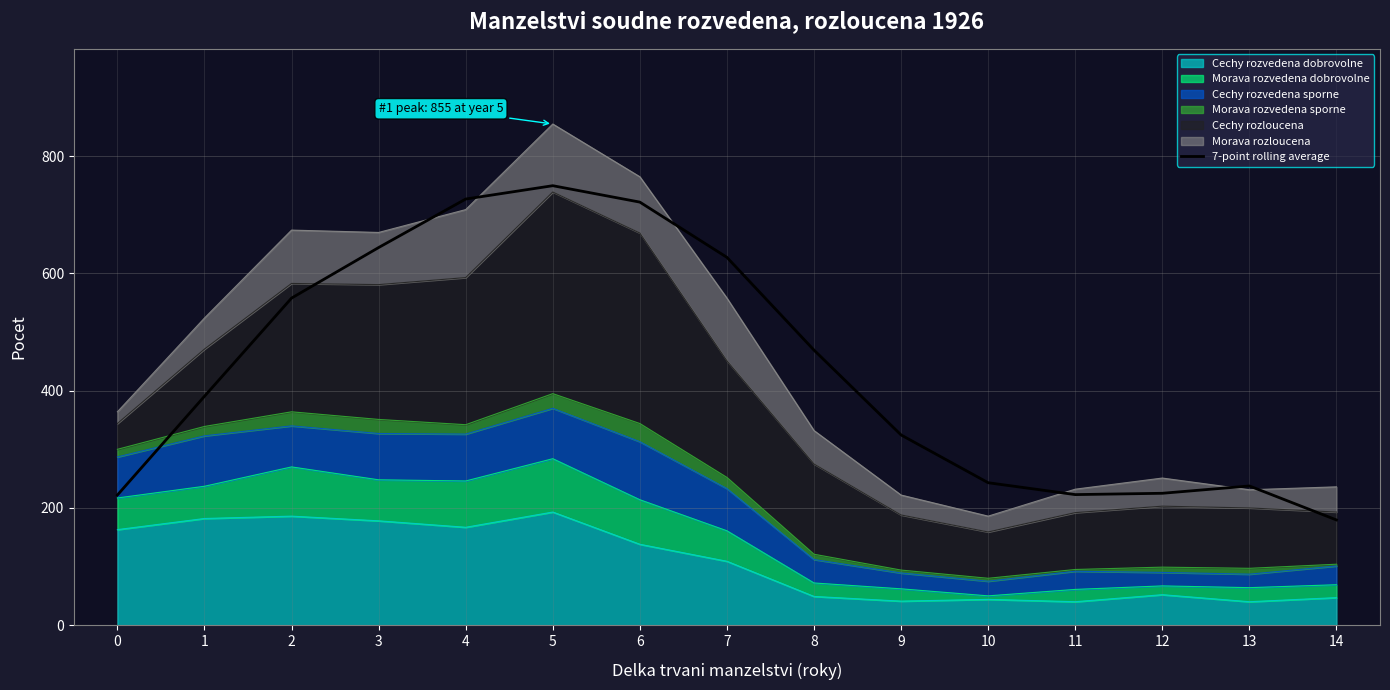

What is the difference between the second highest and minimum values?

547.5